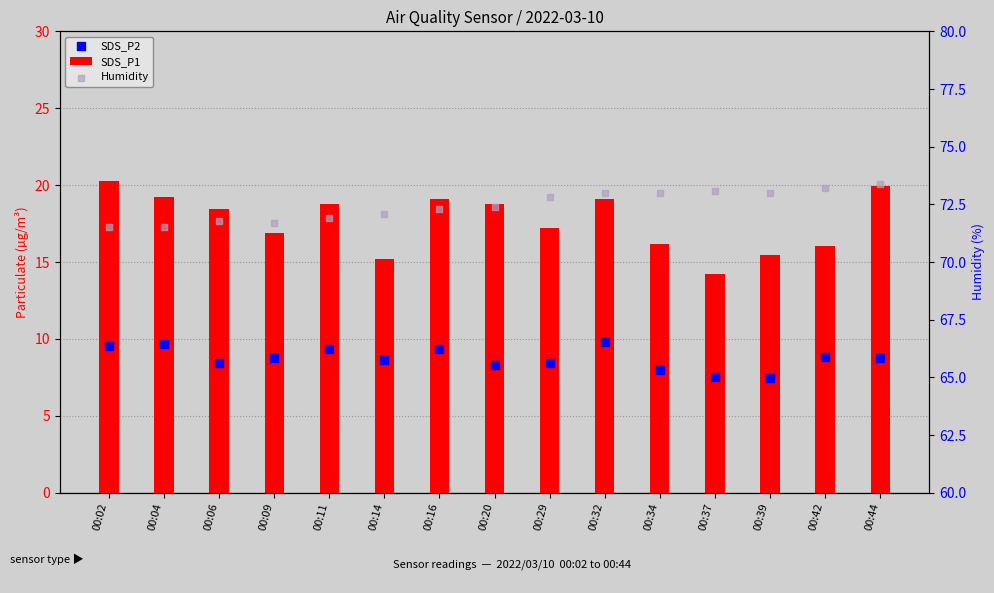

Which series contains the highest Y value?

Humidity